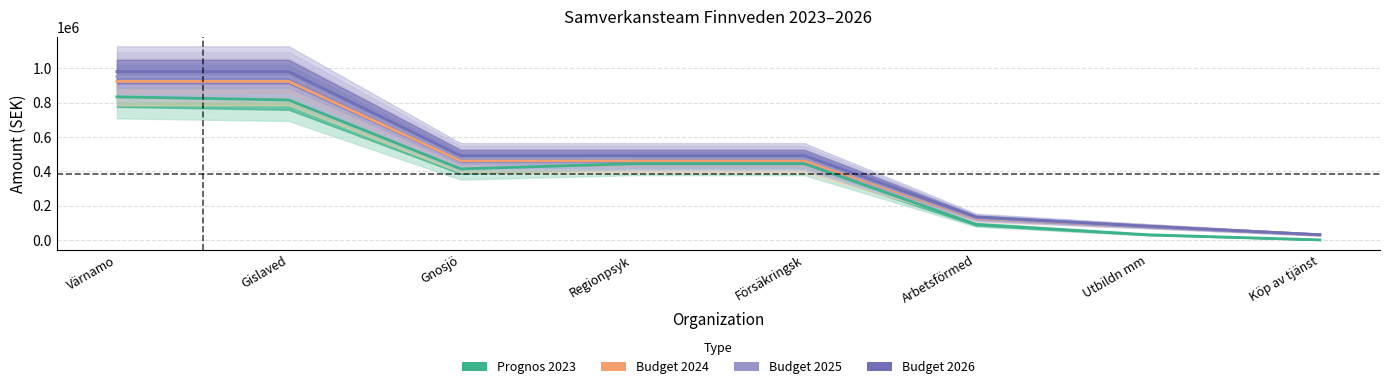

Which series changed the most between Försäkringsk and Köp av tjänst?

Budget 2026